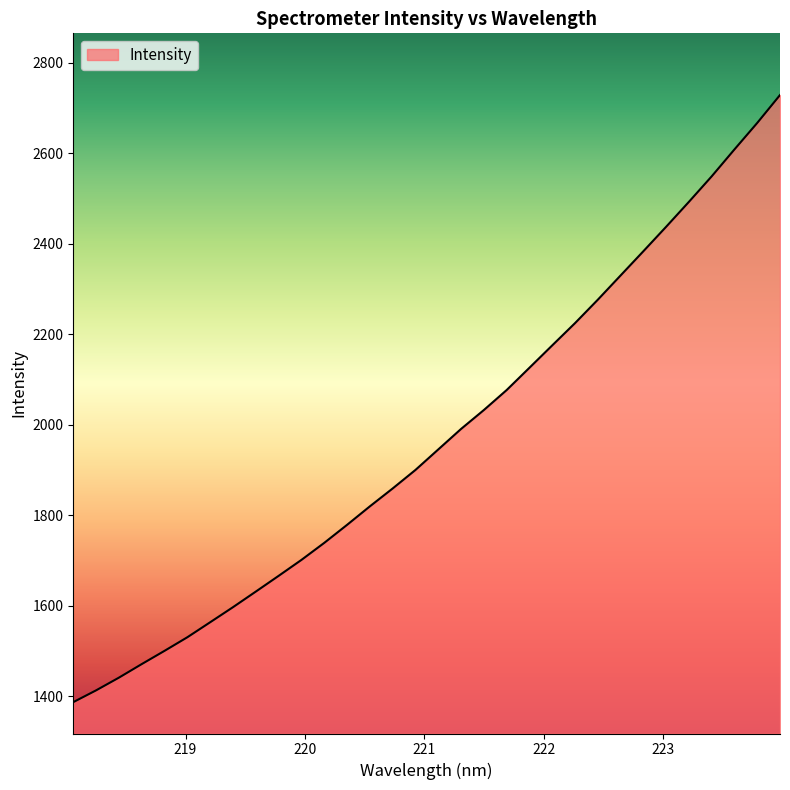

What is the average value?

1970.1